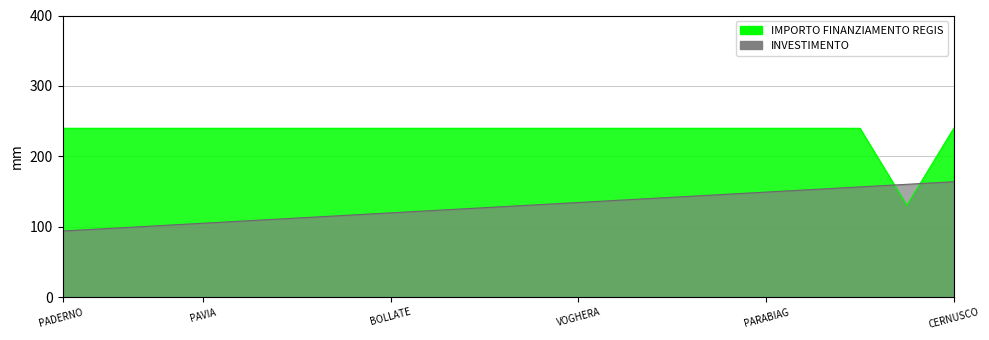

Which has a higher value, 3 or 10?

3